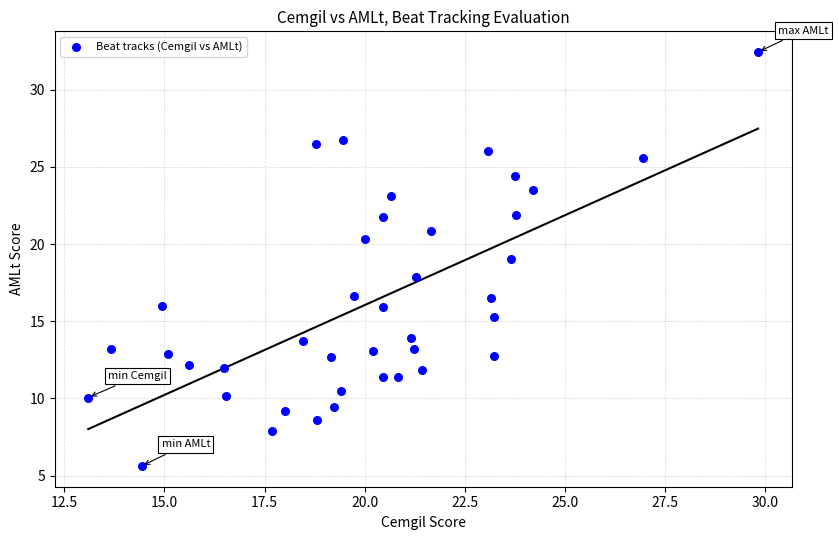

What is the range of Y values (max minus min)?

26.8